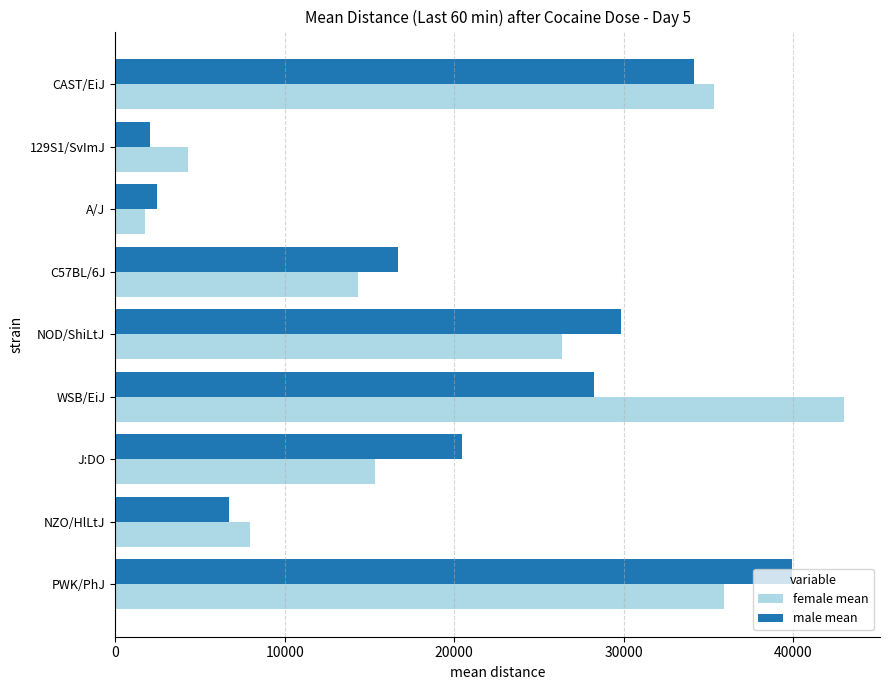

What is the sum of all male mean values?

180565